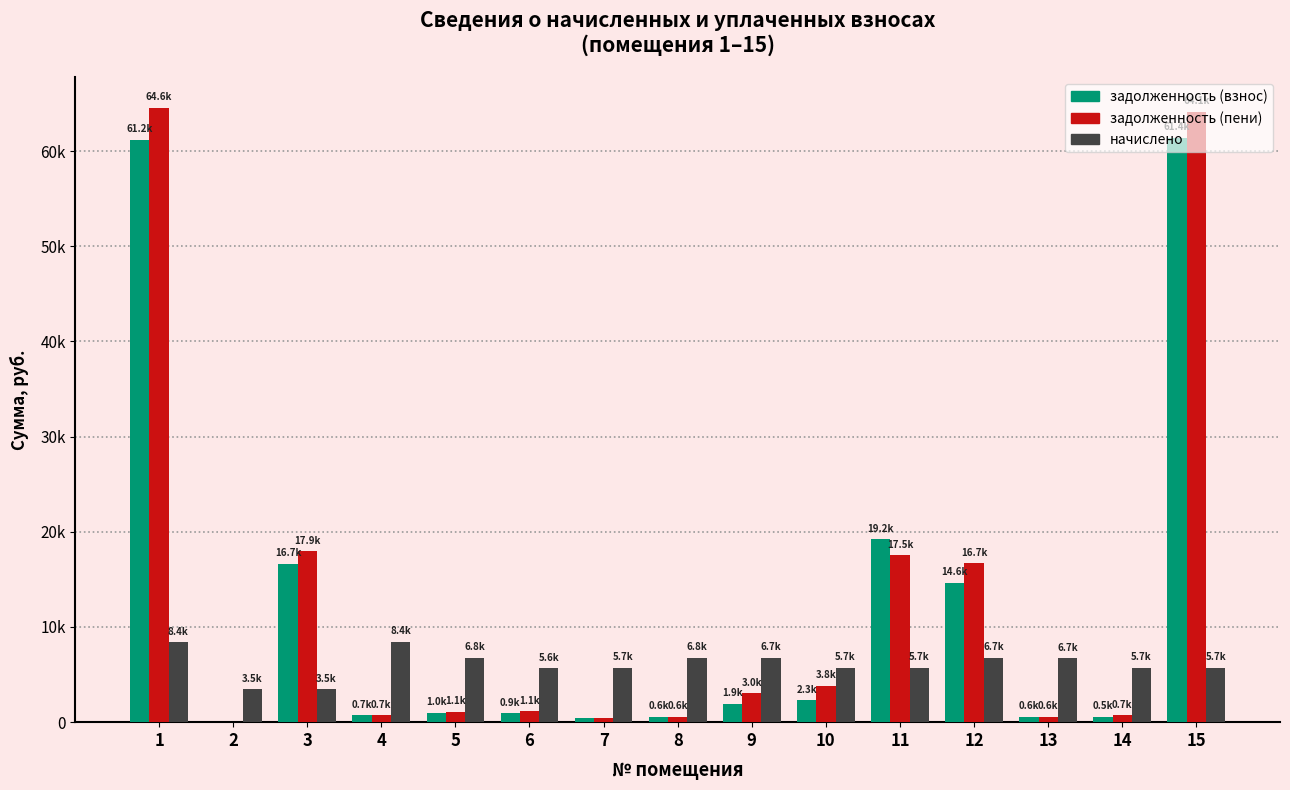

Which series has the widest spread of values?

задолженность (пени)